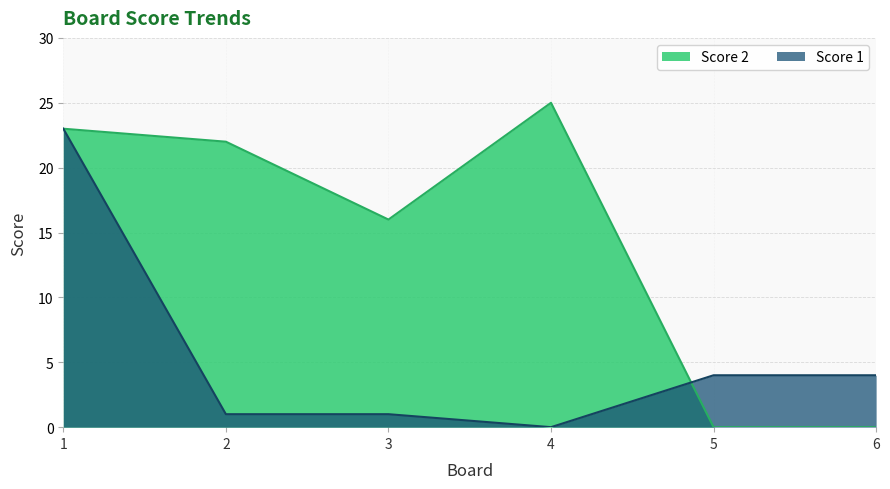

At which label does Score 2 reach its peak?

4